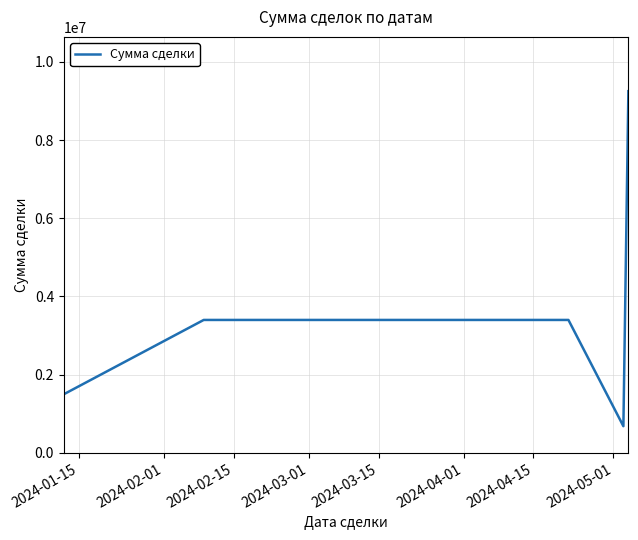

How many series are shown in this chart?

1